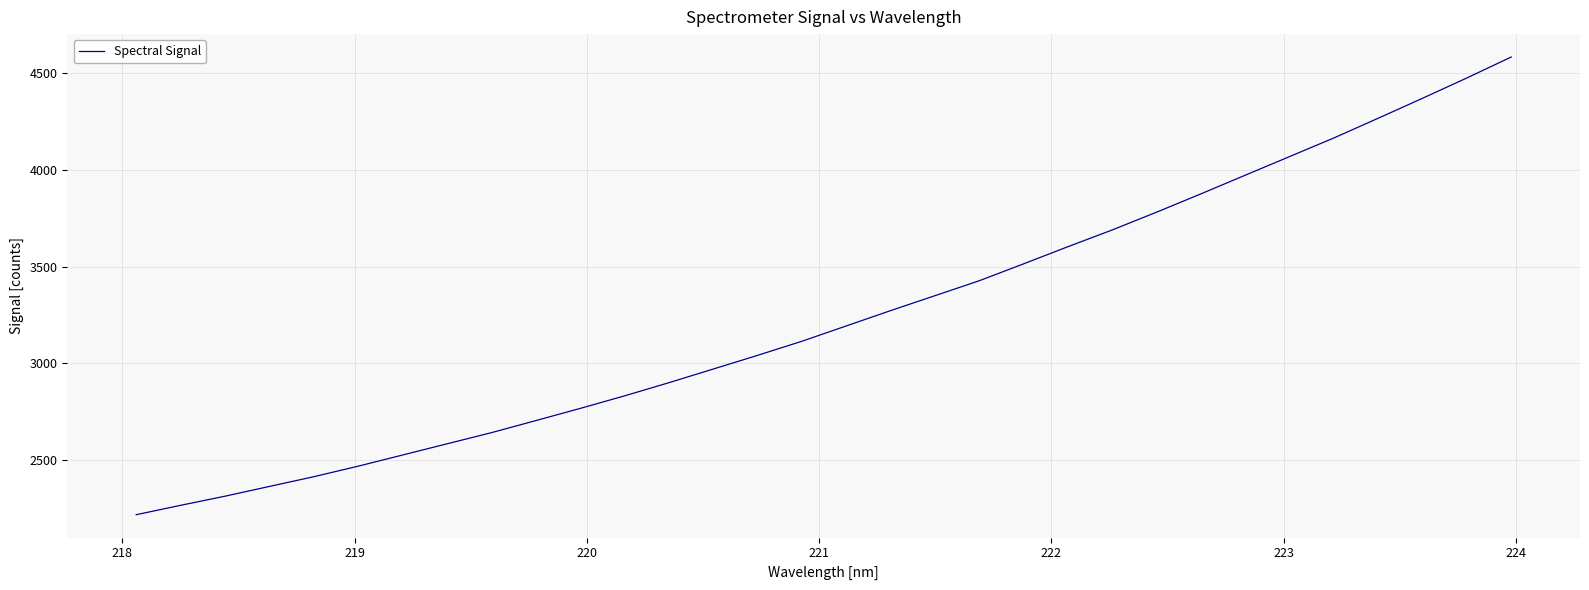

What is the maximum value shown in the chart?

4585.2